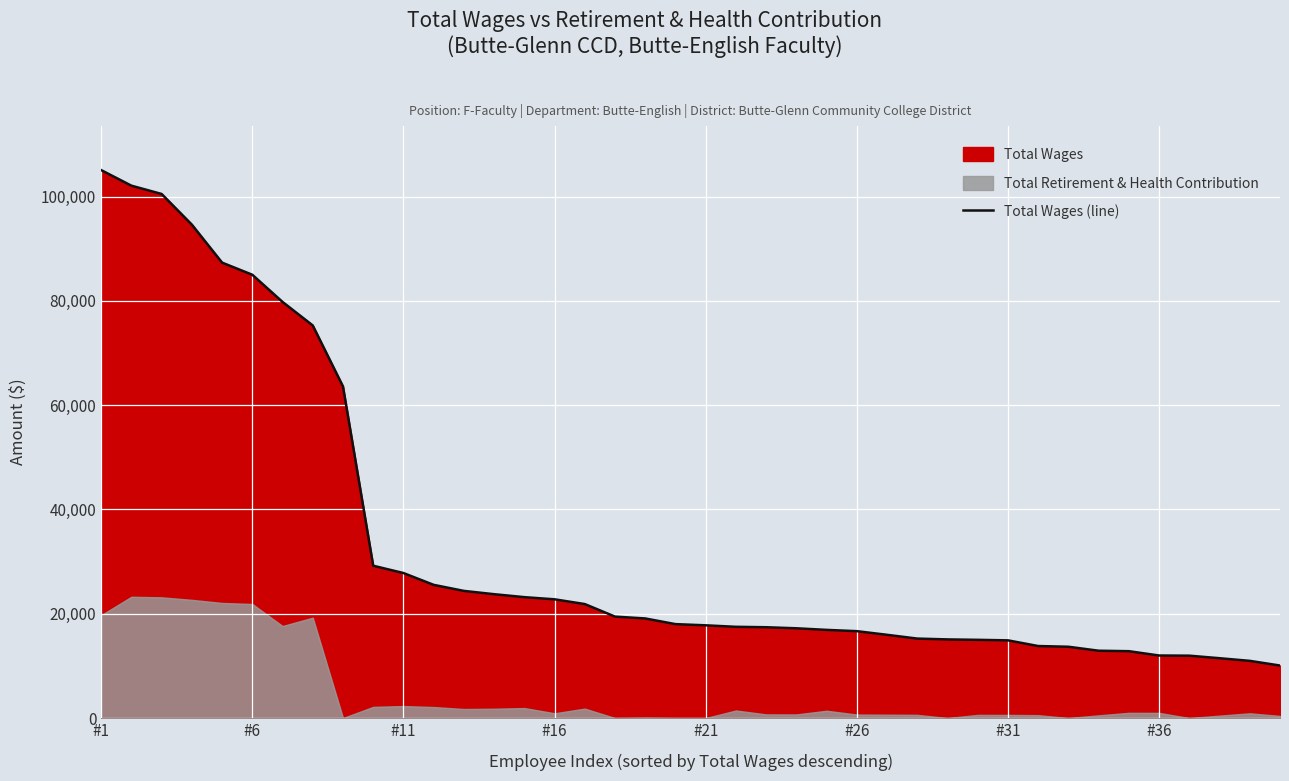

What is the difference between the values at 24 and 23?

307